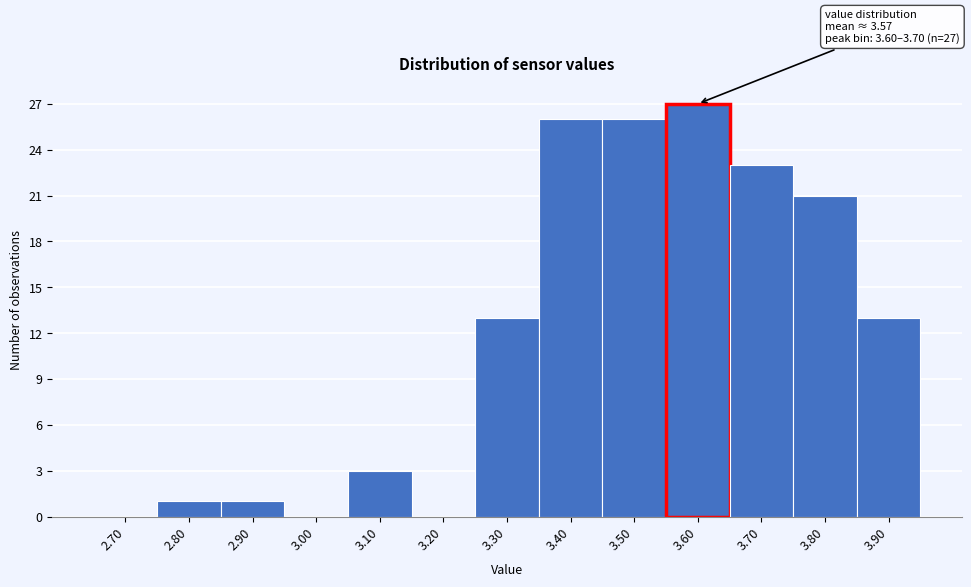

Reading left to right, transcribe all the data shown in this chart.

2.70=0	2.80=1	2.90=1	3.00=0	3.10=3	3.20=0	3.30=13	3.40=26	3.50=26	3.60=27	3.70=23	3.80=21	3.90=13